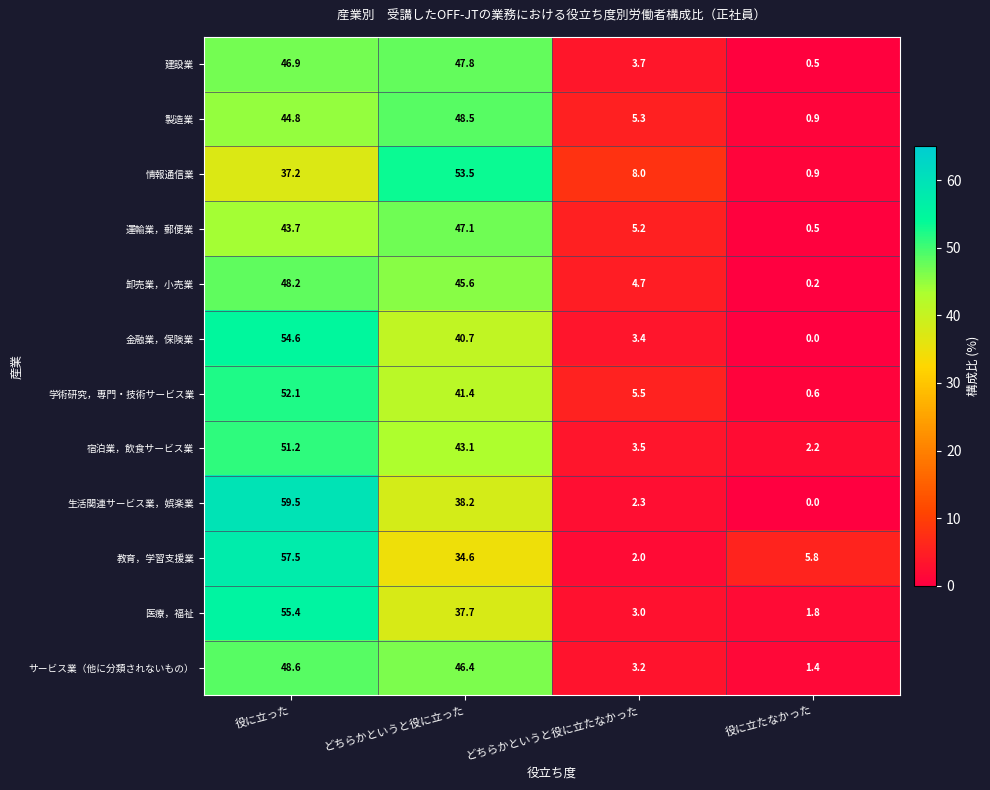

What is the spread (max minus min) of values at 役に立たなかった?

5.8